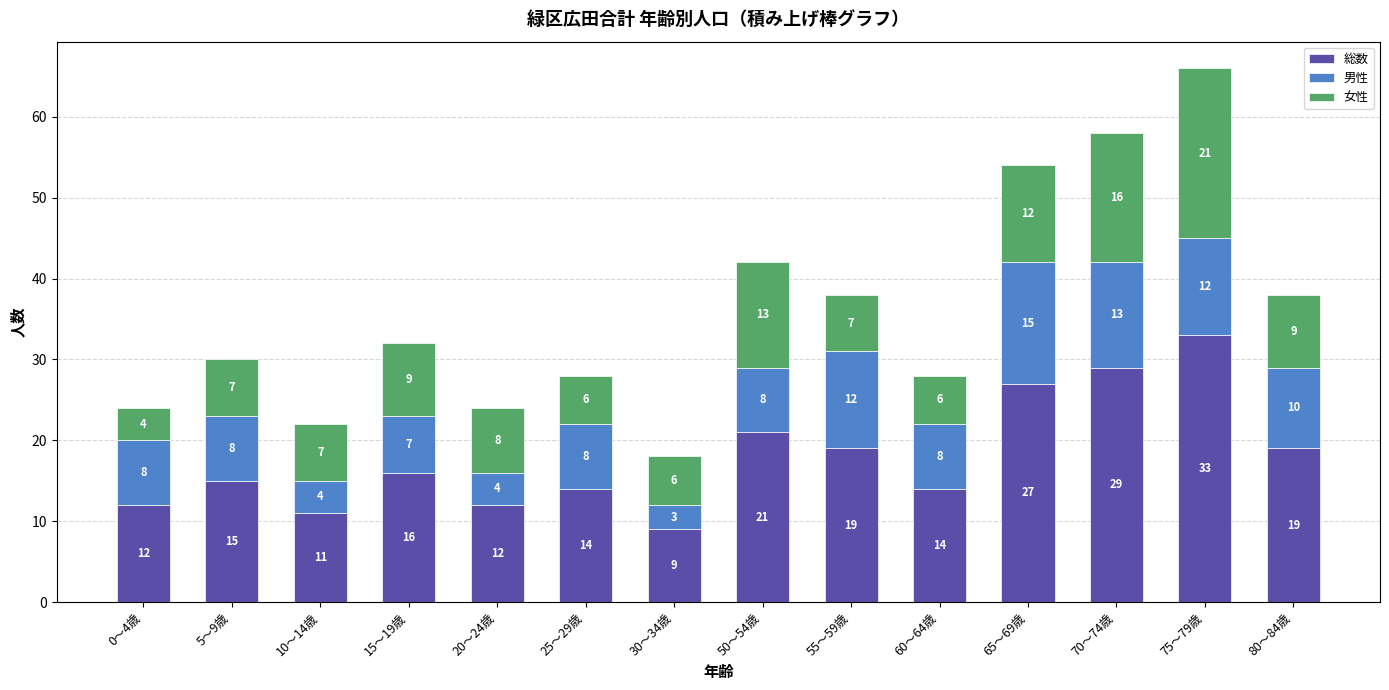

Is it true that 総数 equals 17 at 0～4歳?

False